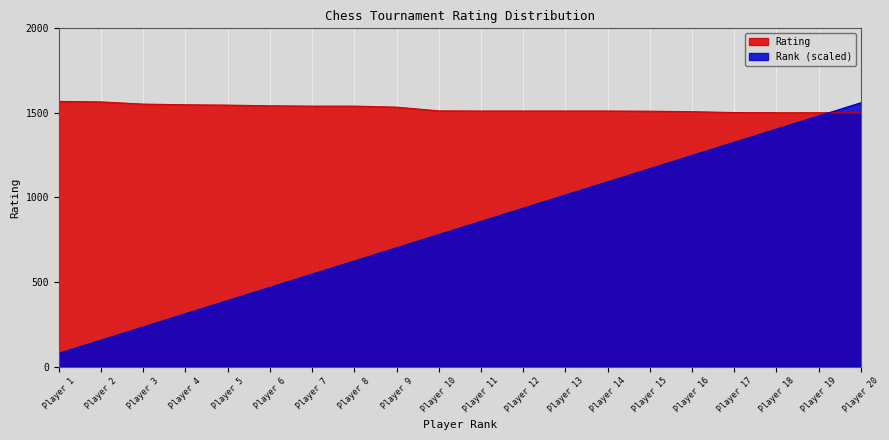

How many categories are shown in the chart?

20